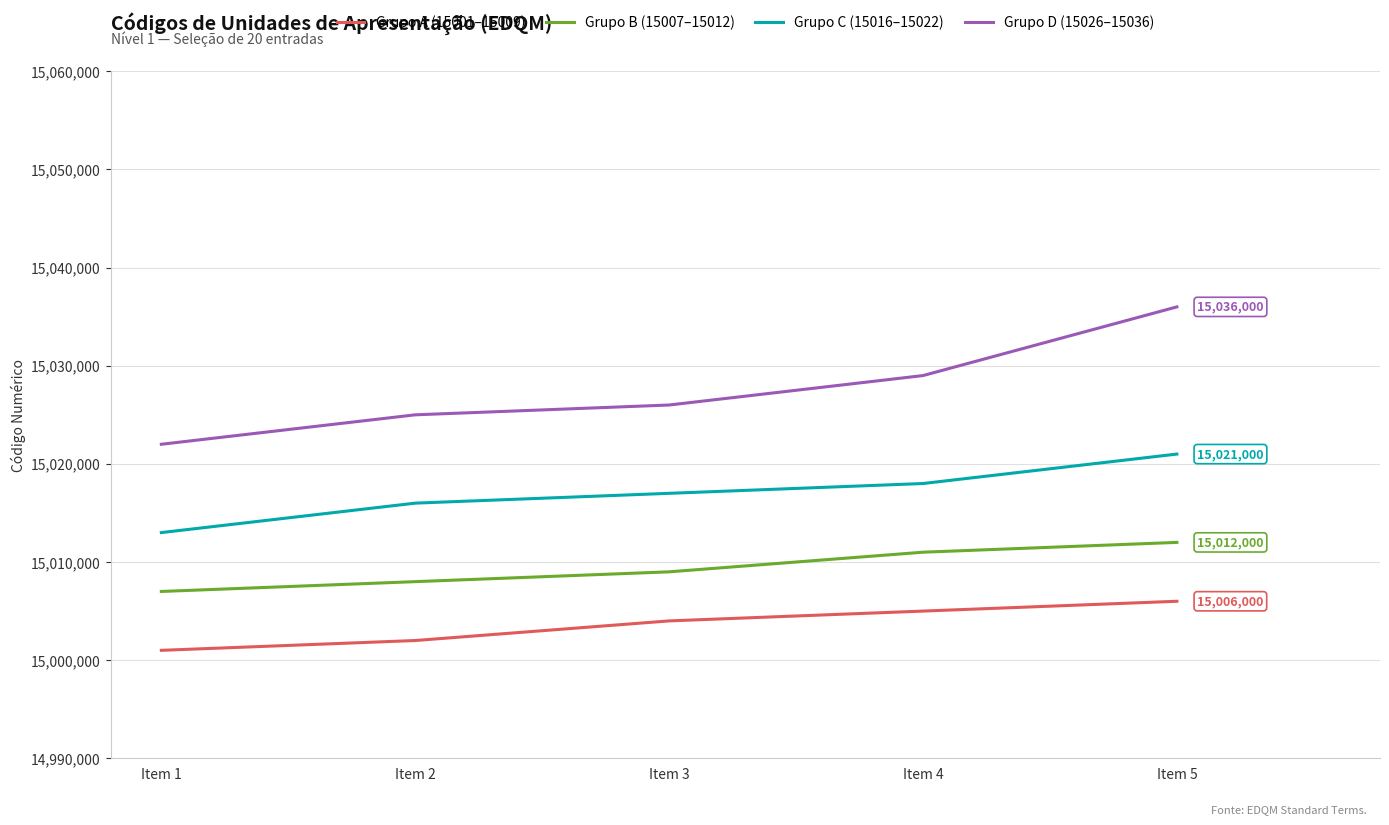

The Grupo C (15016–15022) series shows 15016000 at Item 2. True or false?

True